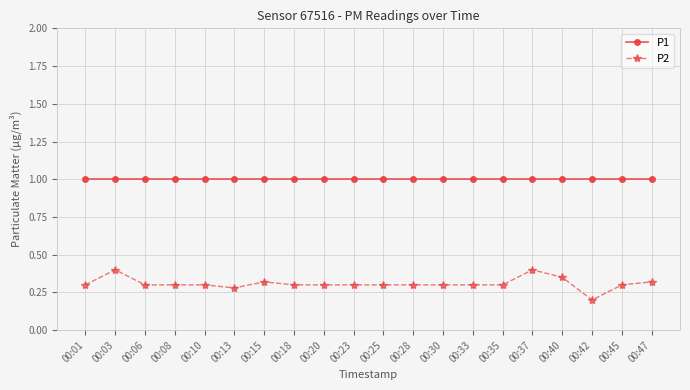

True or false: P1 has a value of 0.5 at 00:08.

False